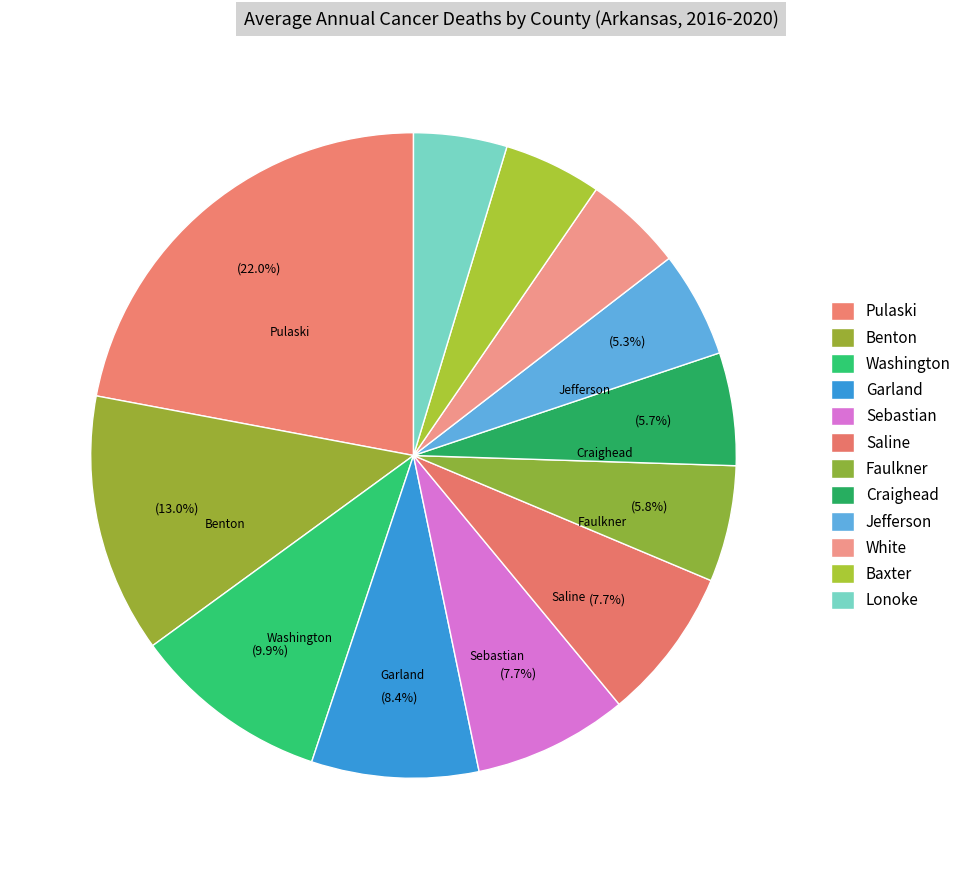

Rank the categories by value from highest to lowest.

Pulaski County, Benton County, Washington County, Garland County, Sebastian County, Saline County, Faulkner County, Craighead County, Jefferson County, White County, Baxter County, Lonoke County